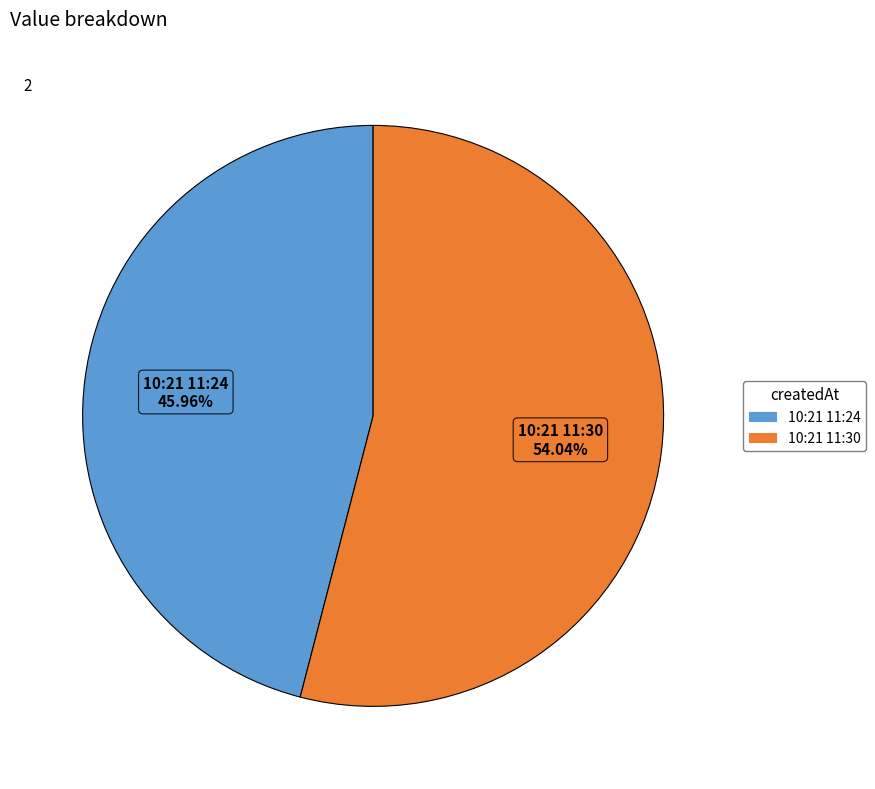

To the nearest percent, what is the average slice percentage?

50%